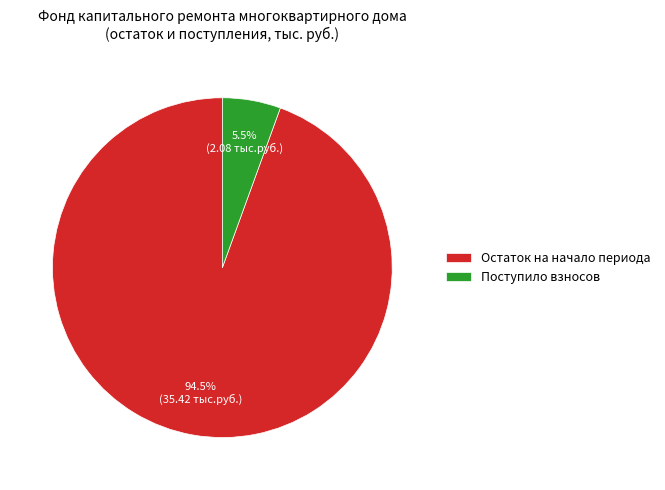

Rank the categories by value from highest to lowest.

Остаток на начало периода, Поступило взносов